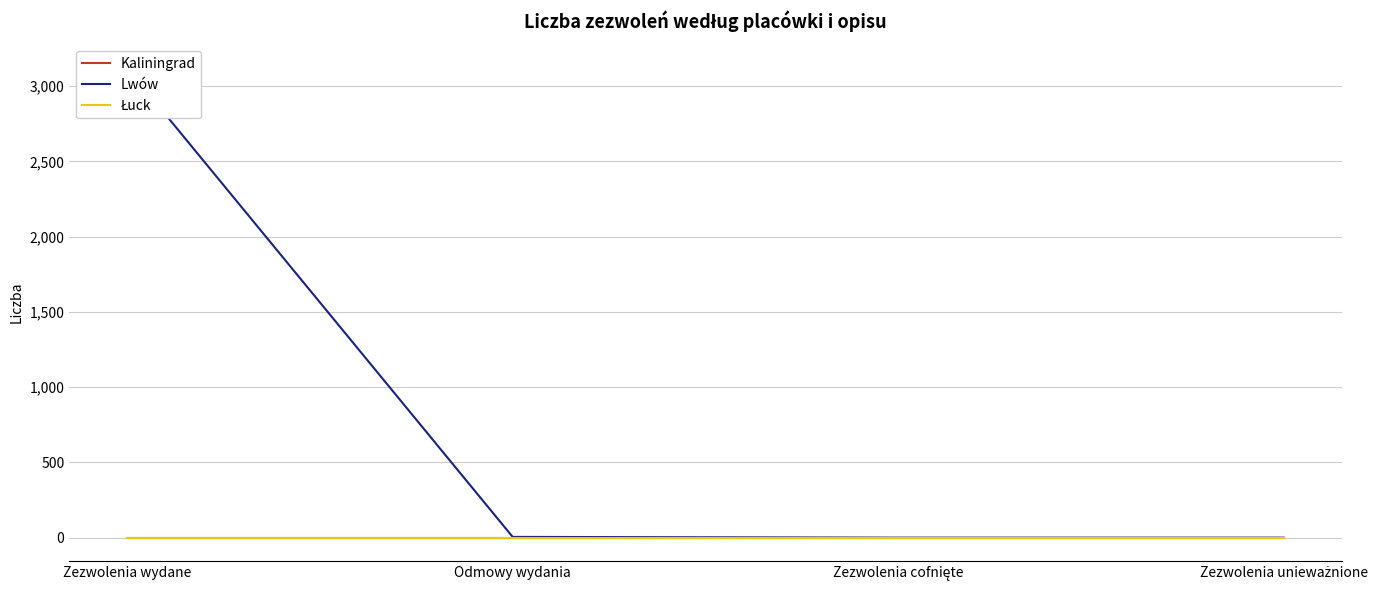

Which label corresponds to the largest value in the chart?

Zezwolenia wydane